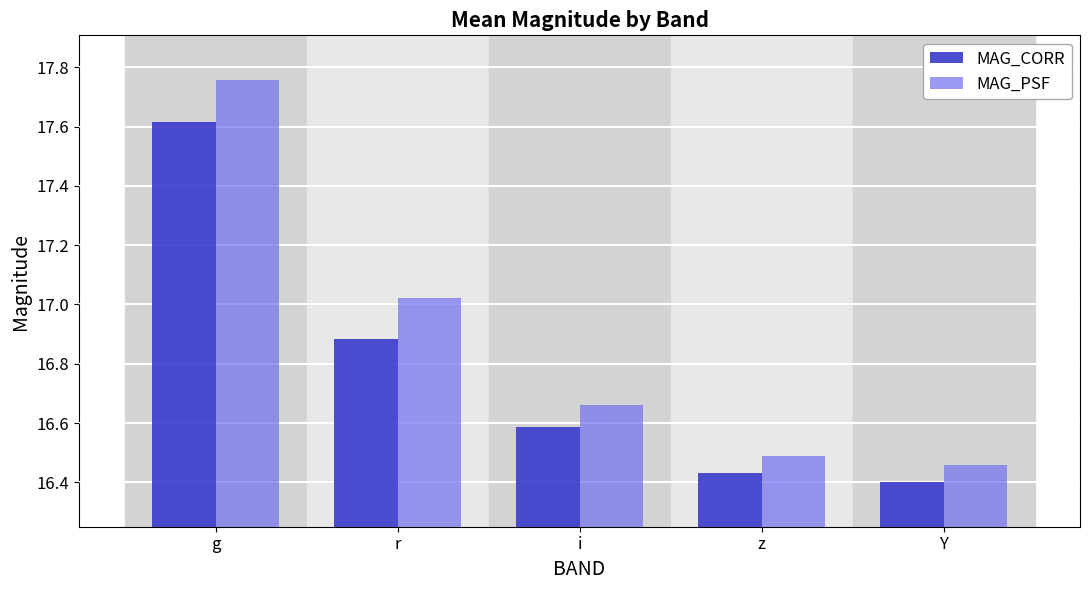

What is the difference between the second highest and minimum values in the MAG_PSF series?

0.6